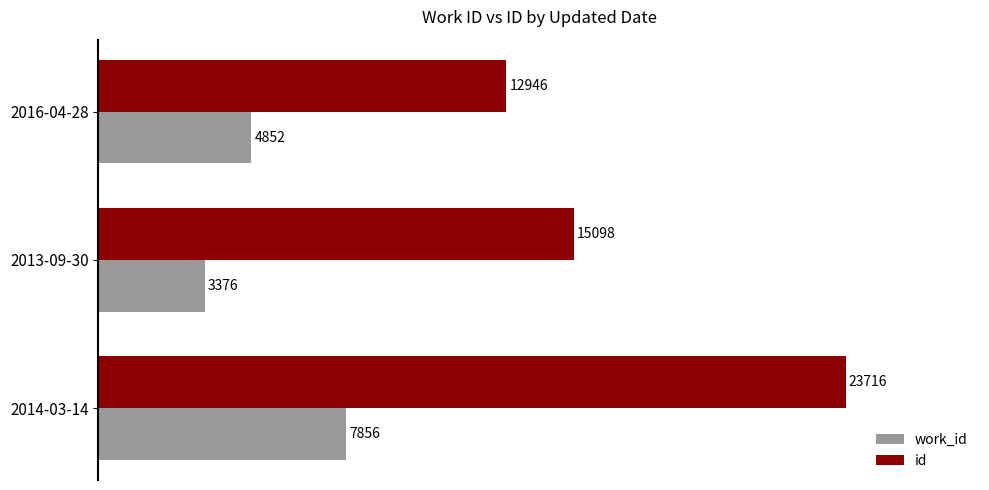

What is the spread (max minus min) of values at 2014-03-14?

15860